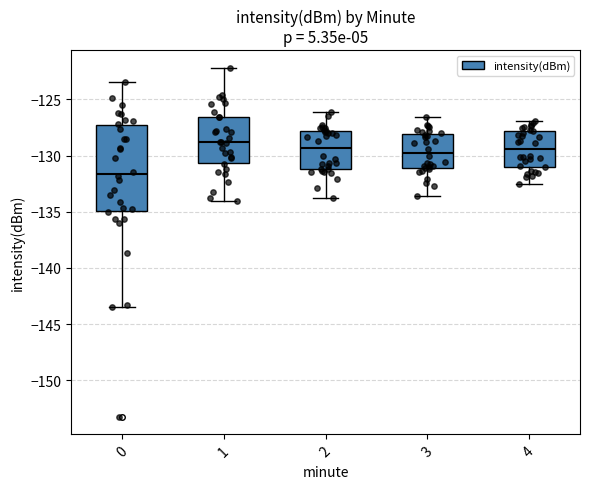

Which box is the tallest, from its lower edge to its upper edge?

0